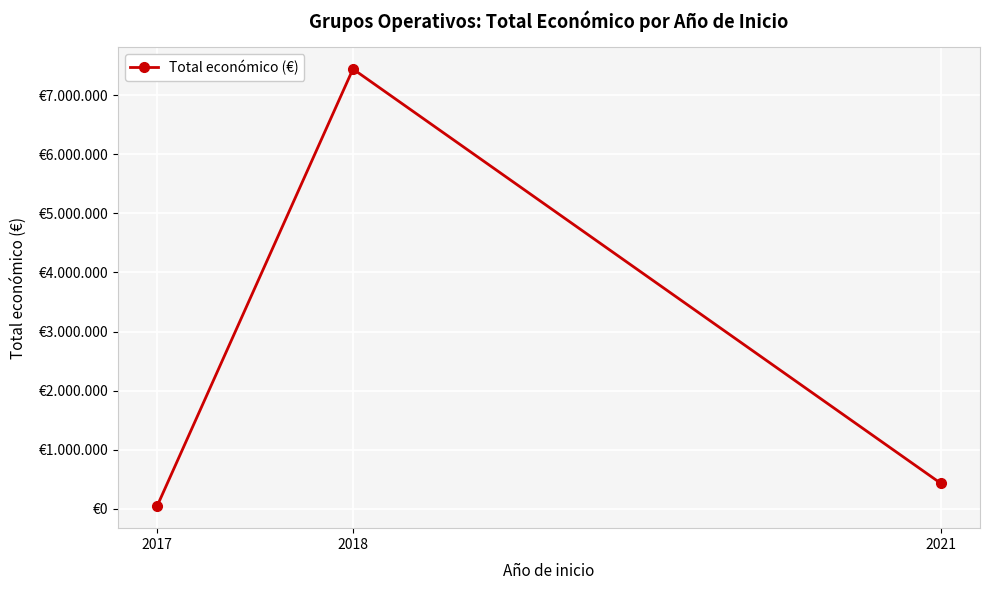

List the labels in order of value, smallest first.

2017, 2021, 2018